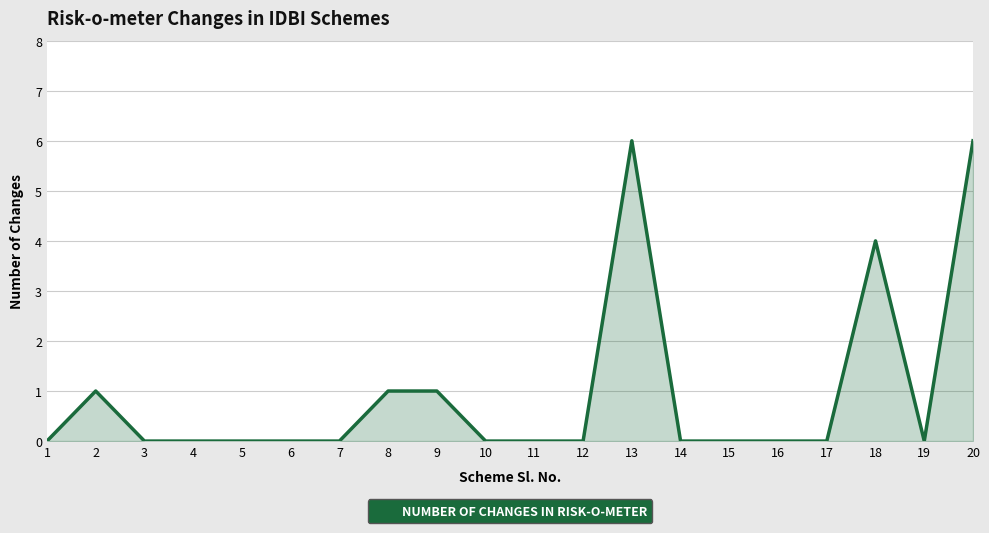

True or false: the data shows -2 at 16.

False